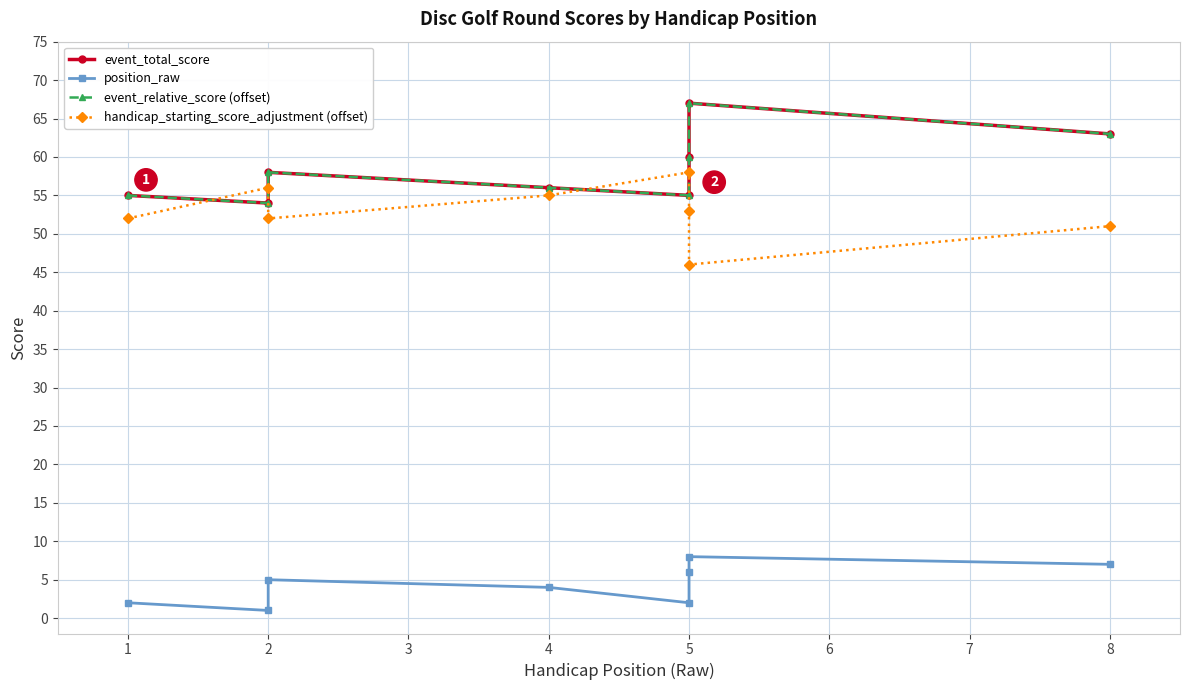

What is the smallest value displayed?

1